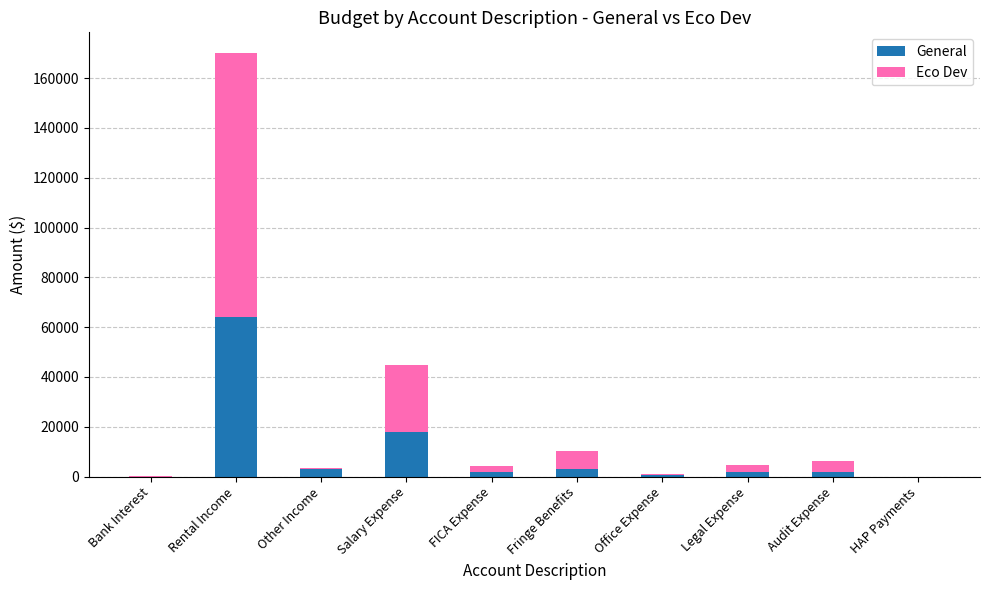

At which category is the sum across all series the highest?

Rental Income